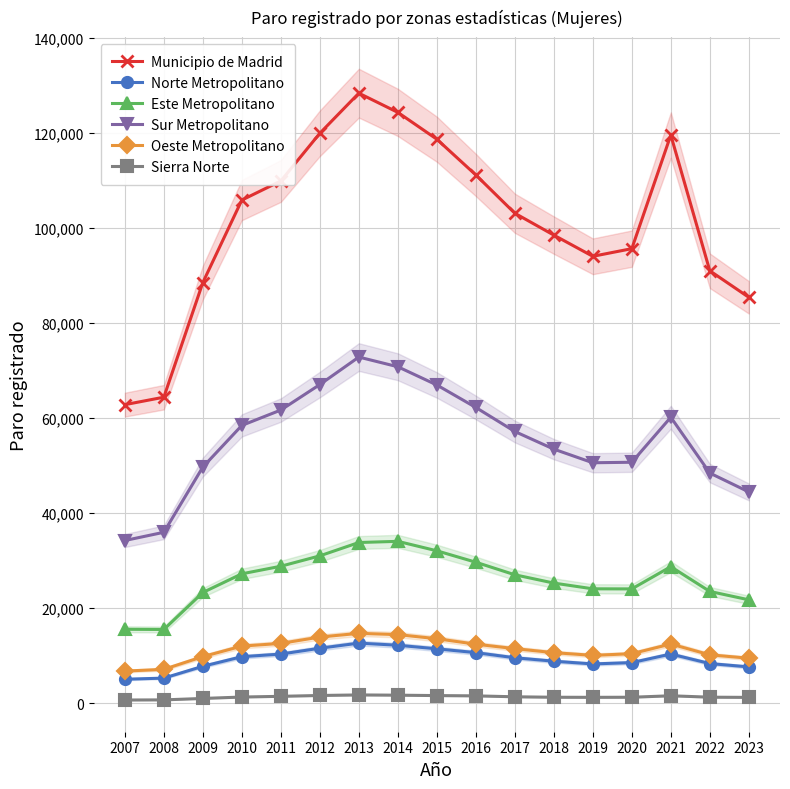

Which has a higher value, 2020 or 2015?

2015